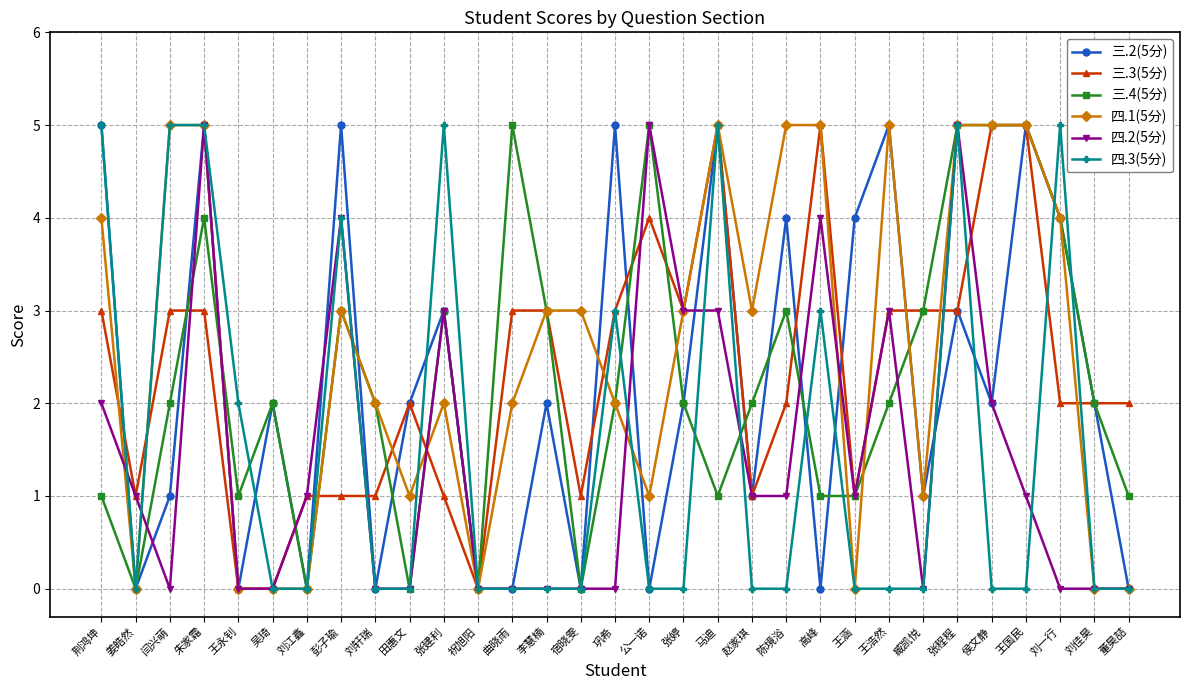

True or false: 四.3(5分) has more than 2 points higher than both neighbors.

True